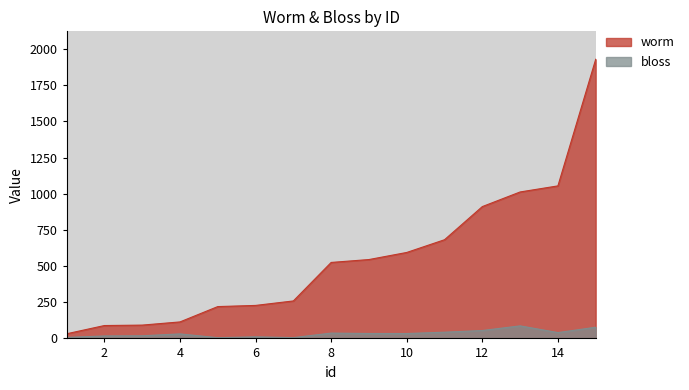

At 7, list the series in order from largest to smallest.

worm, bloss